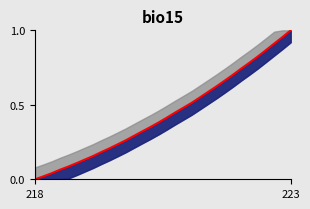

What is the greatest value displayed?

1.0